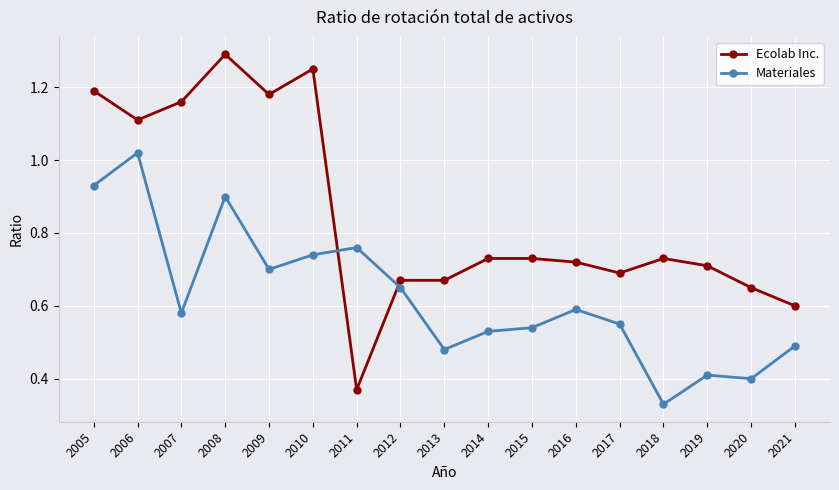

Where is the first local minimum for Ecolab Inc.?

2006